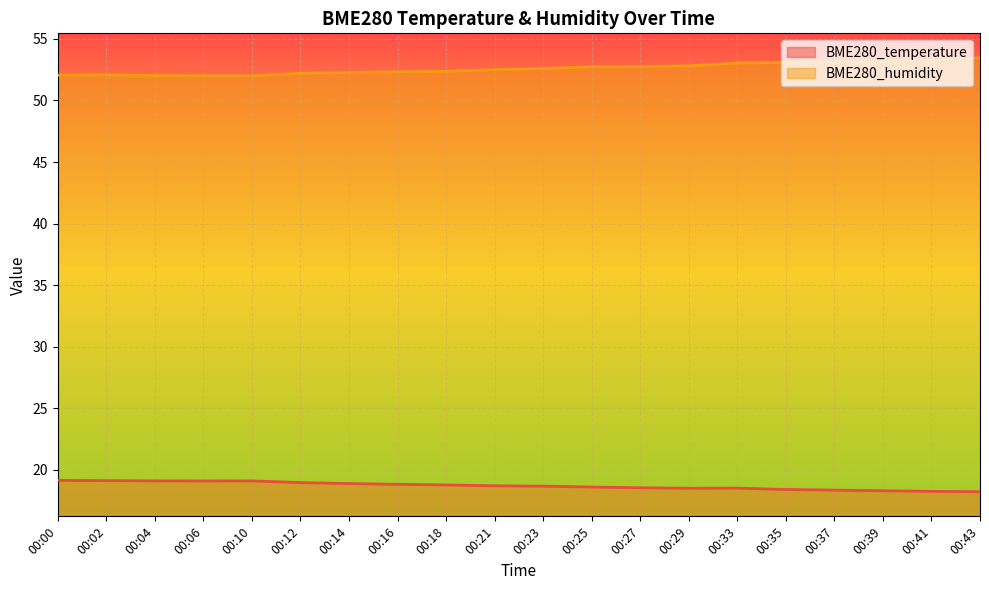

What is the average value of the BME280_temperature series?

18.7